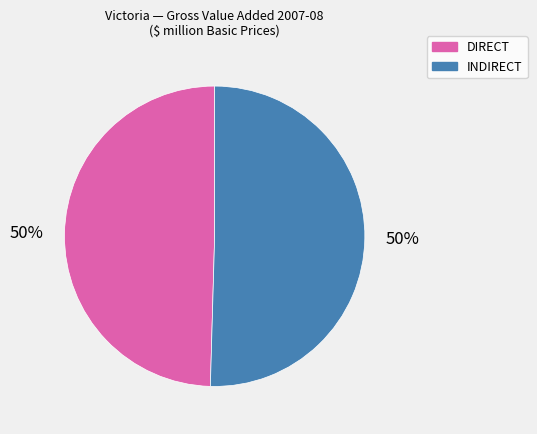

Combined, do DIRECT and INDIRECT account for over 50%?

Yes